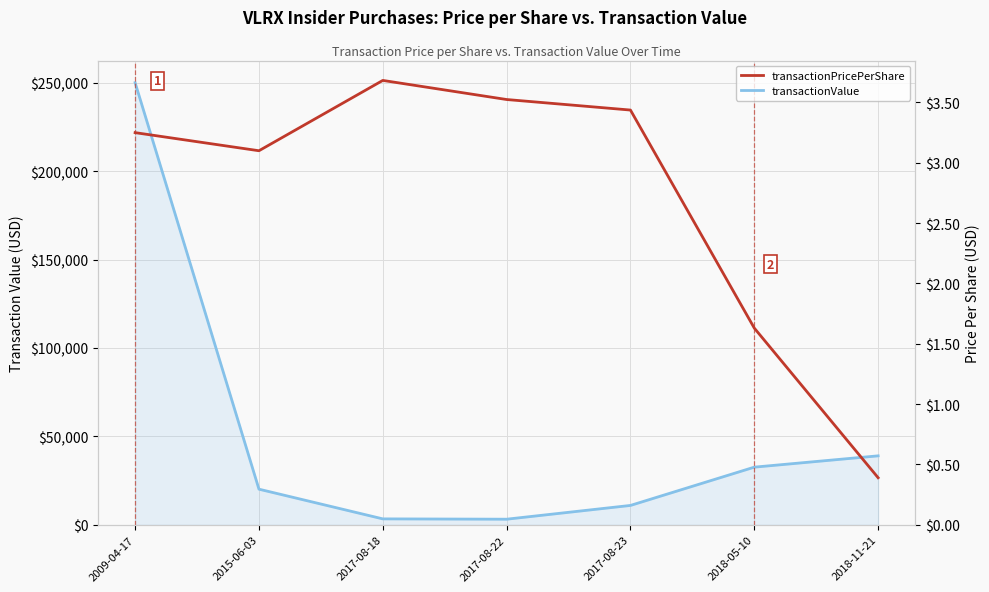

True or false: transactionValue and transactionPricePerShare intersect in this chart.

False